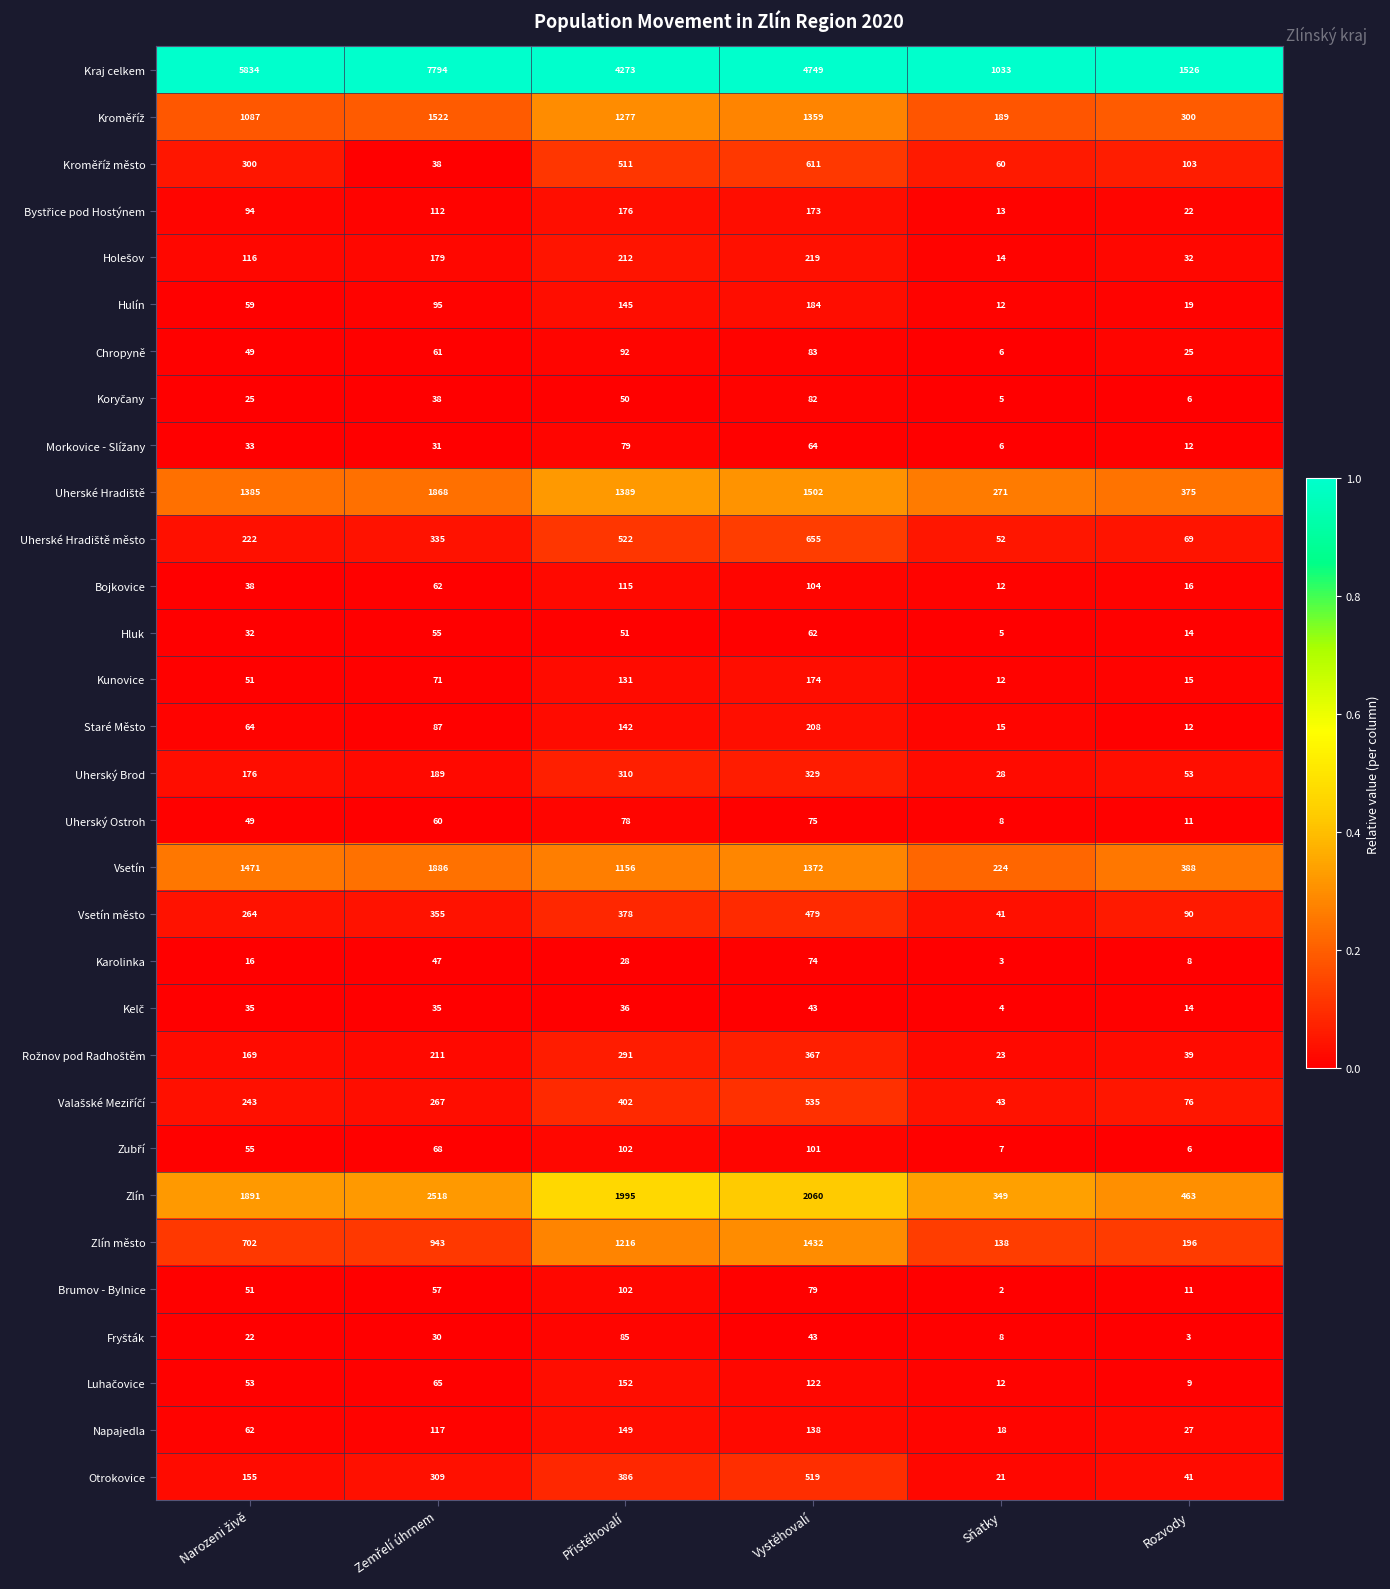

At which label does Zlín reach its minimum?

Sňatky